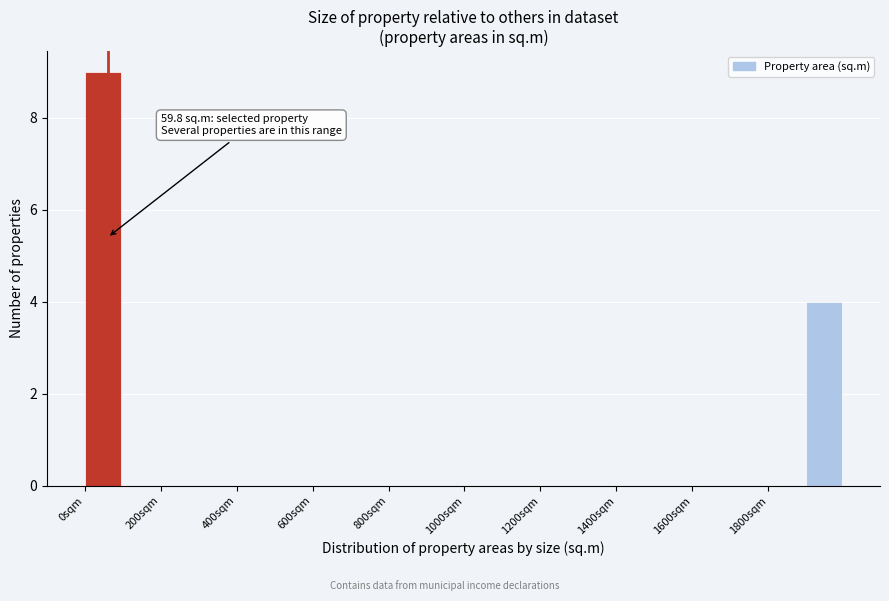

Which range on the x-axis has the tallest bar?

0 to 100